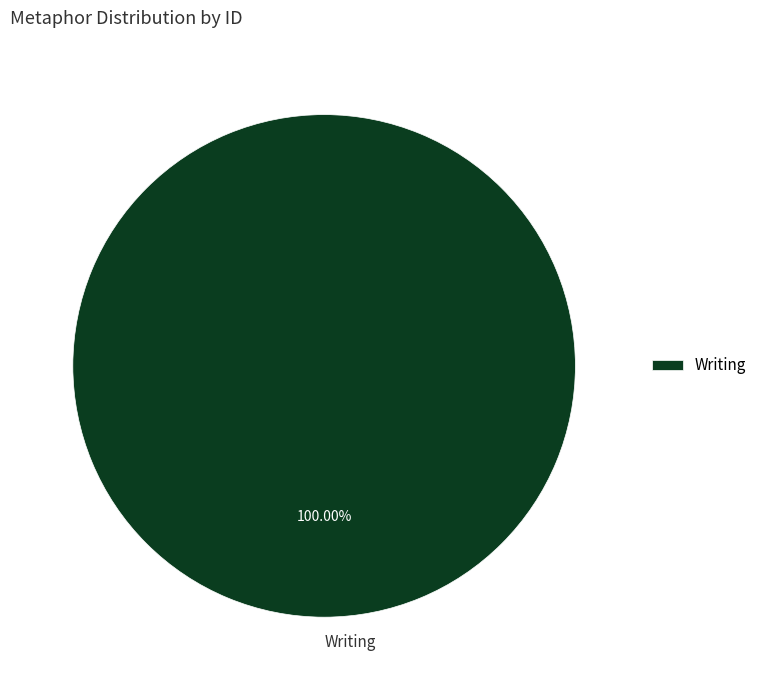

What is the majority slice?

Writing